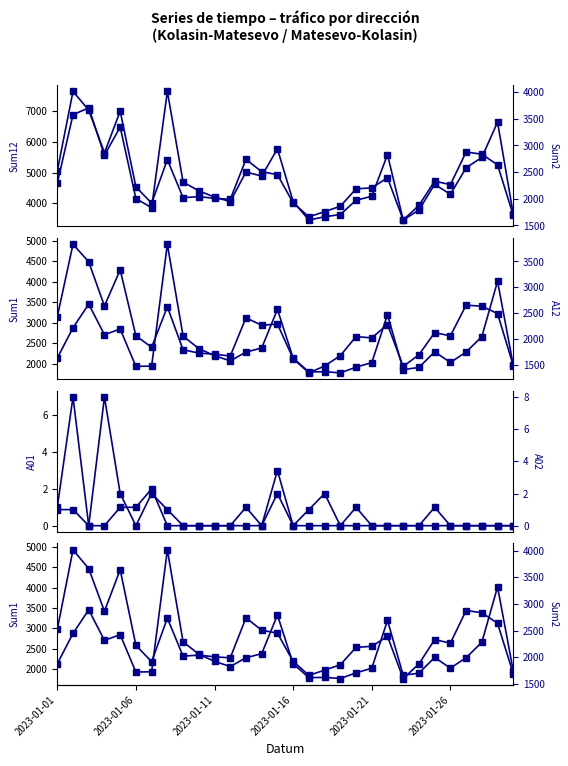

How many interior local peaks does the A12 series have?

9